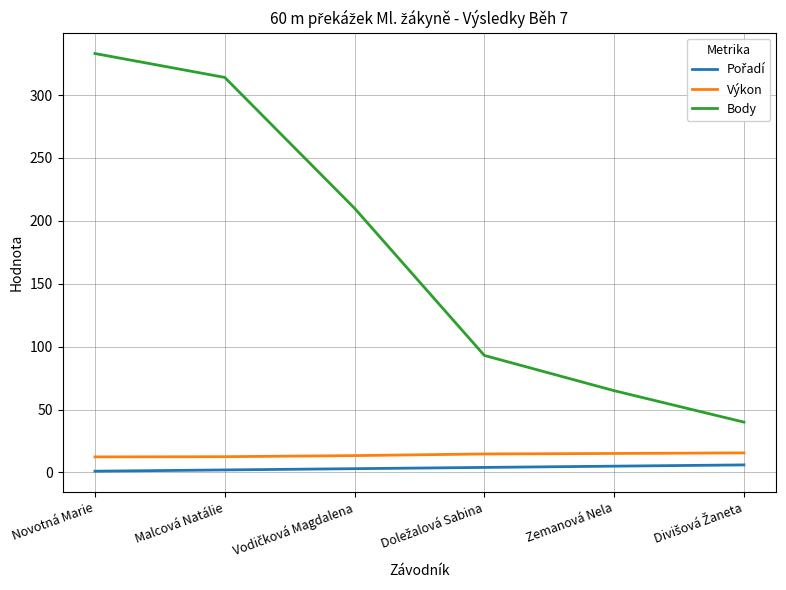

At which label does Body first exceed 210?

Novotná Marie